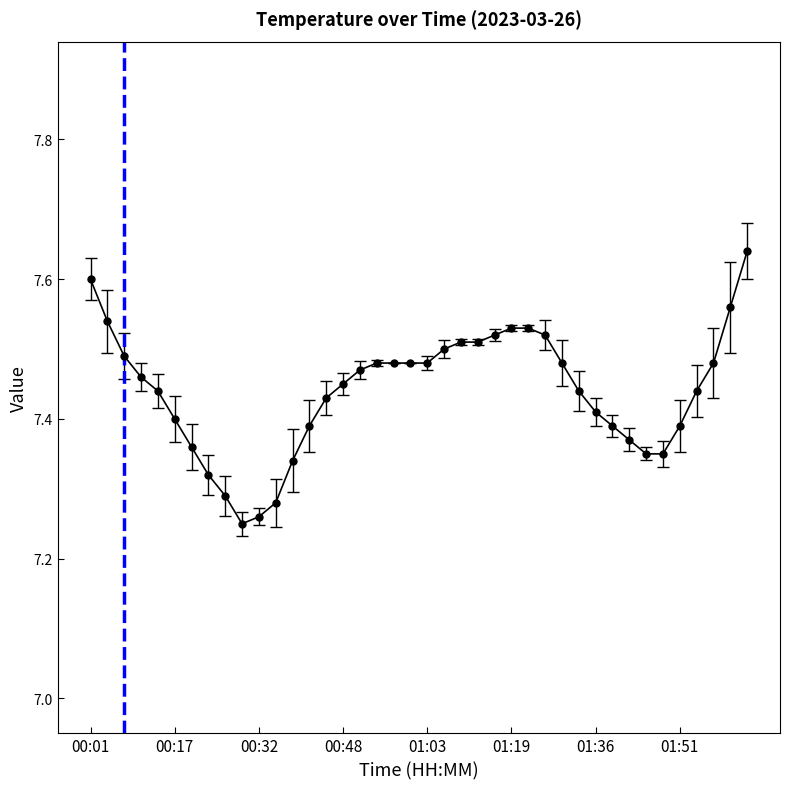

What is the difference between the maximum and minimum values?

0.4